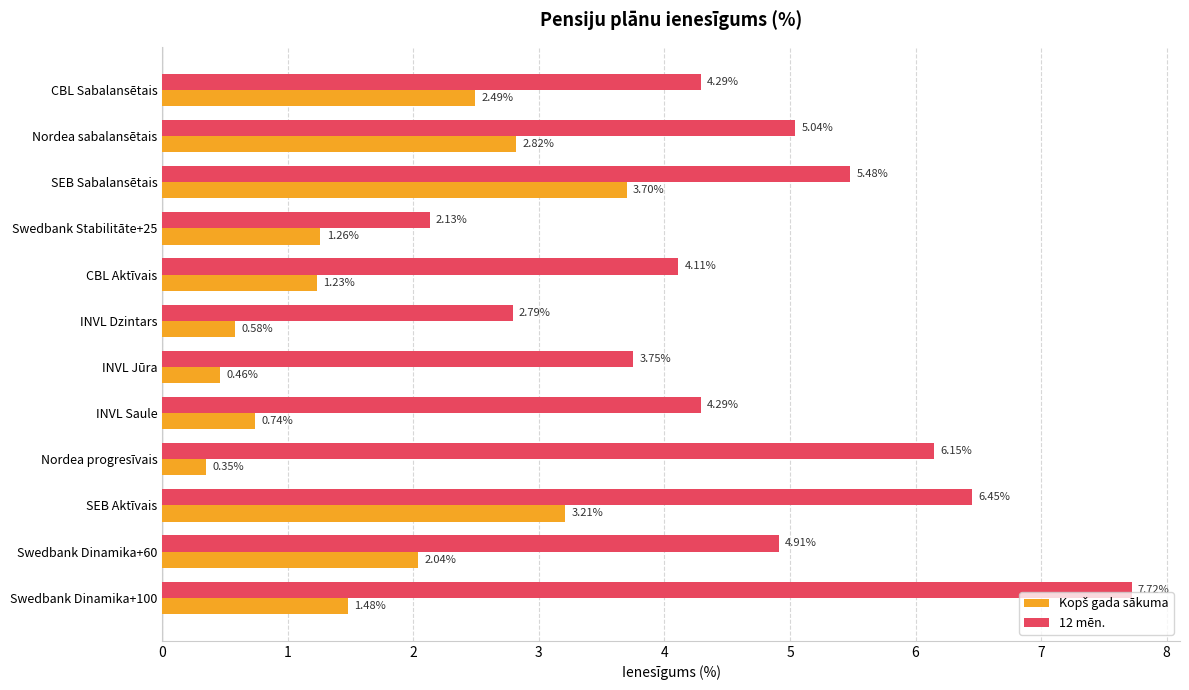

What is the difference between the maximum and minimum values in the 12 mēn. series?

5.6